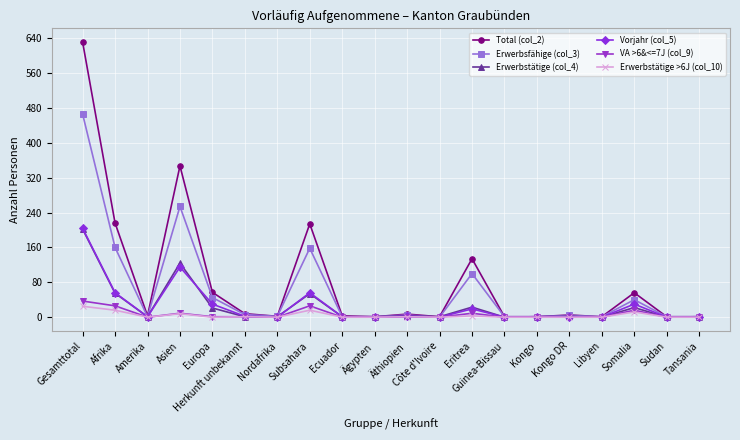

True or false: Erwerbstätige (col_4) has more than 2 points higher than both neighbors.

True